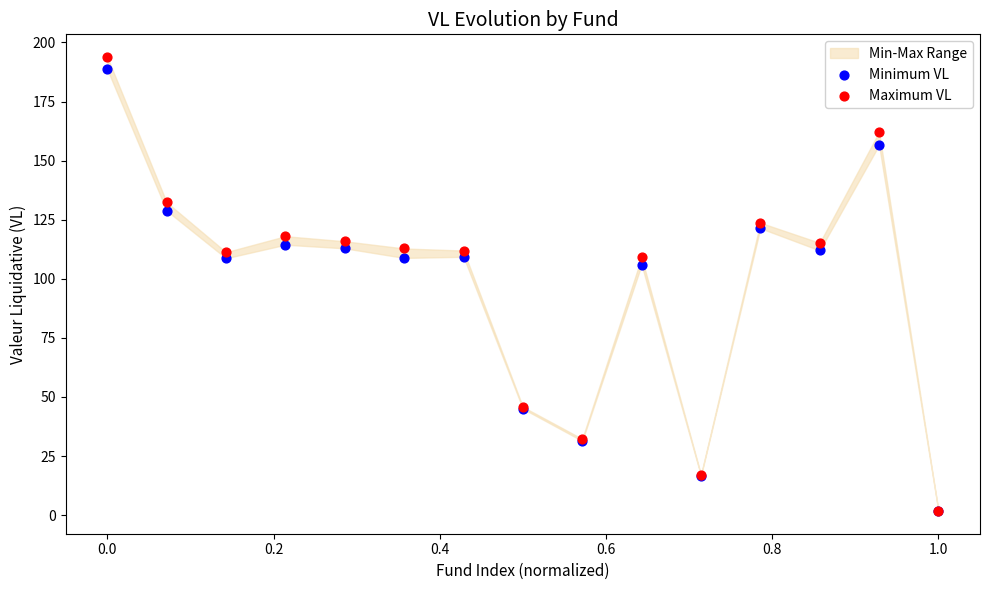

In the Minimum VL series, what Y value is closest to 95?

105.9